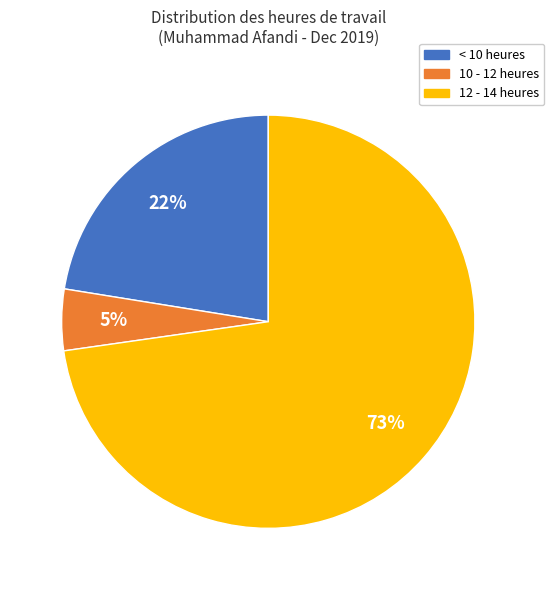

Is there any slice that represents more than half of the pie?

Yes